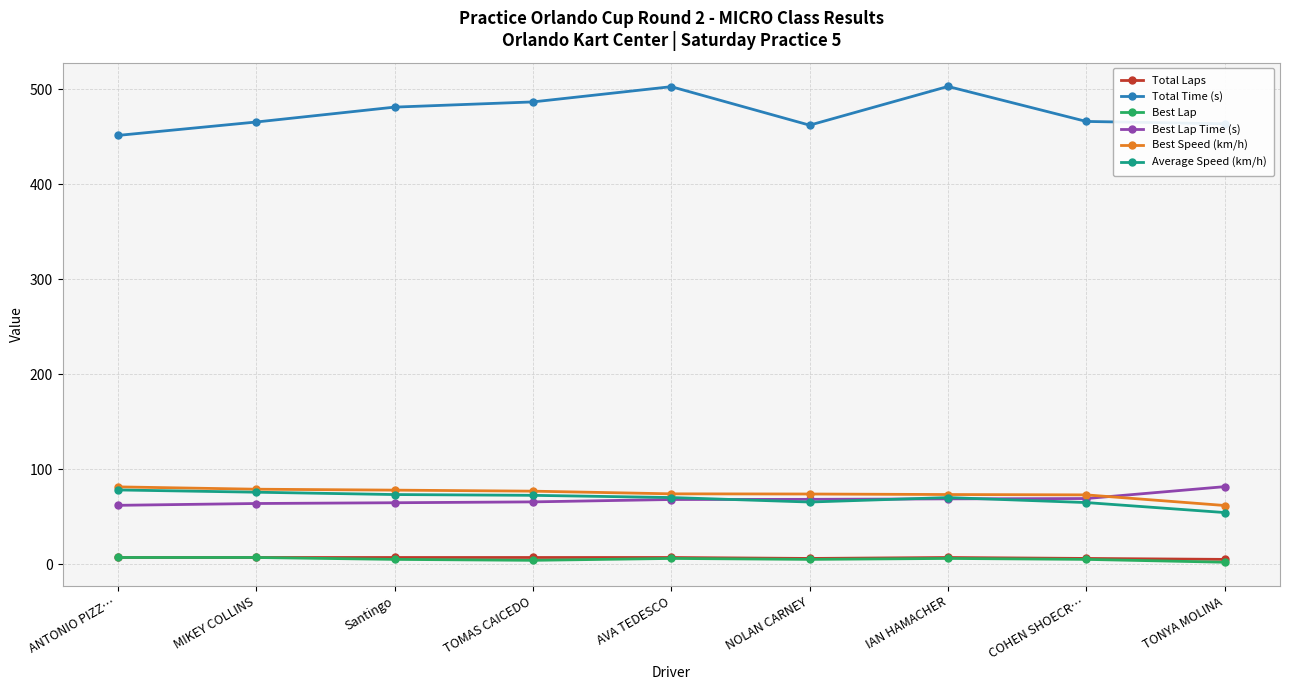

Which series has the largest range (max minus min)?

Total Time (s)